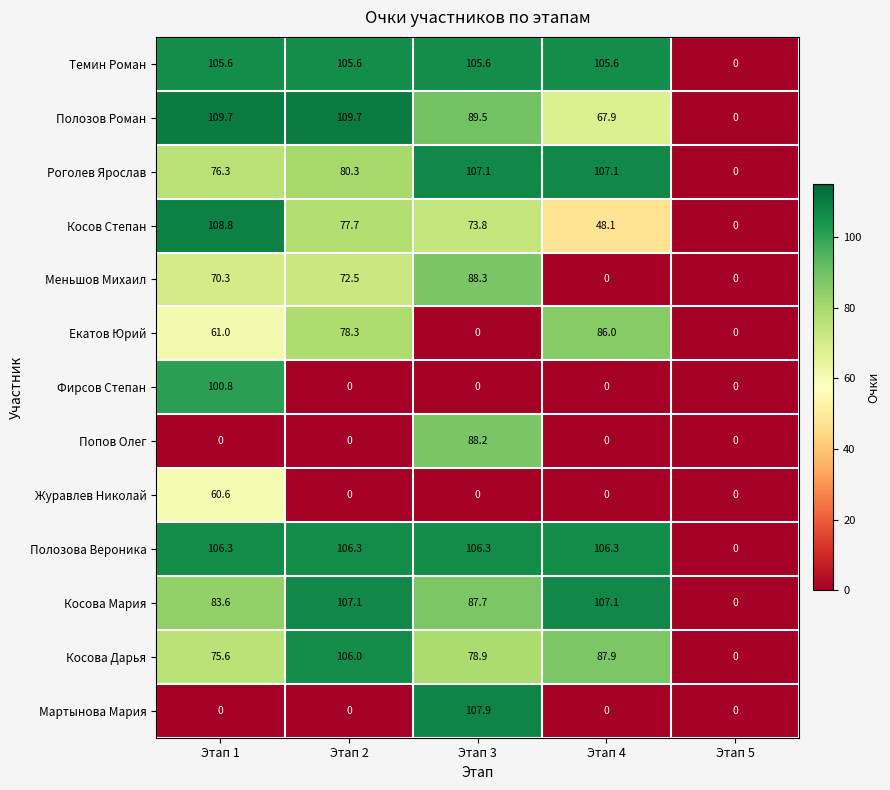

What is the sum of the Роголев Ярослав values at Этап 4 and Этап 2?

187.4